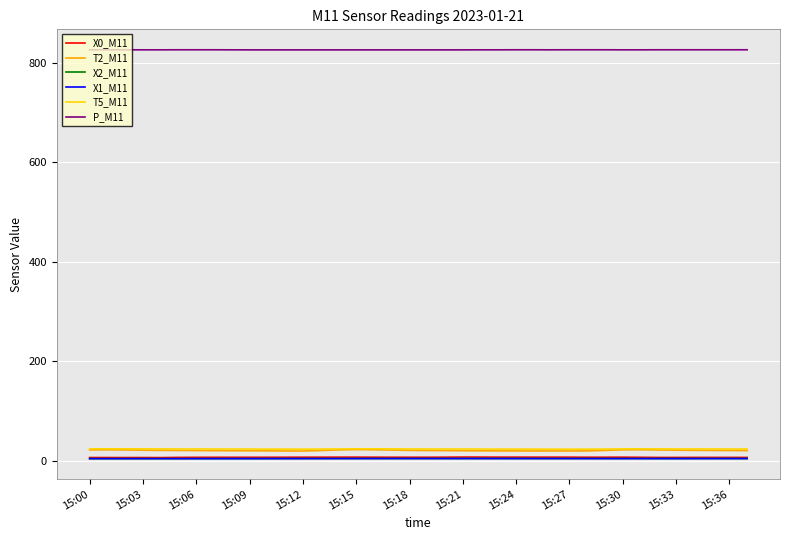

True or false: P_M11 and T5_M11 cross at least once.

False